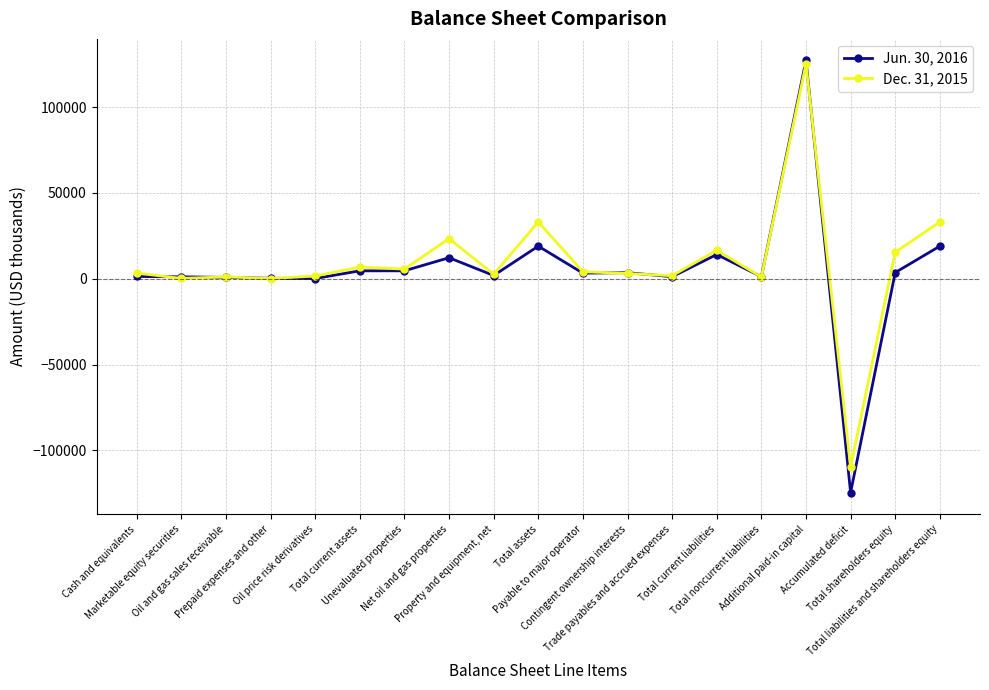

True or false: Dec. 31, 2015 has more than 0 interior local peaks.

True